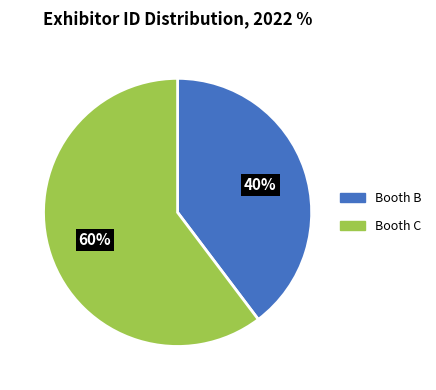

Count the number of slices in the pie.

2